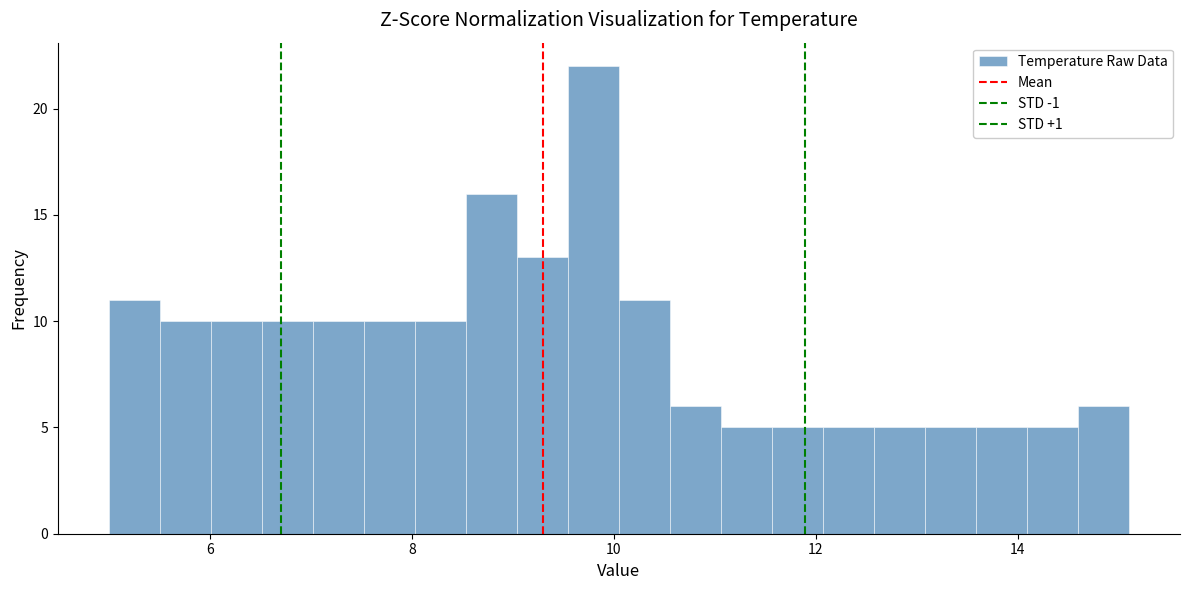

Read against the x-axis, roughly where is the centre of the tallest bar?

9.8